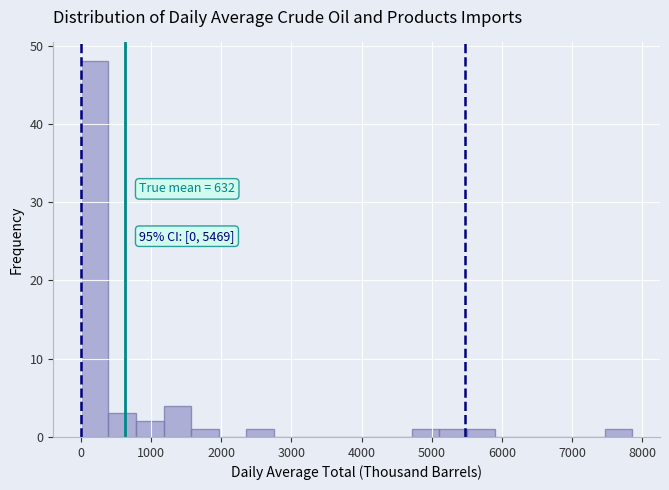

Around what value on the x-axis is the tallest bar? Give the approximate position of its centre, as read against the axis.

200